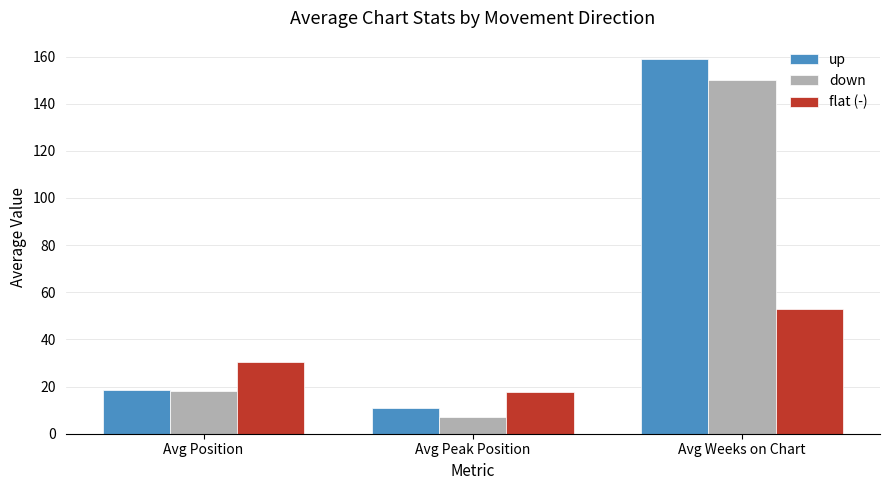

What is the sum of the up values at Avg Peak Position and Avg Weeks on Chart?

169.6